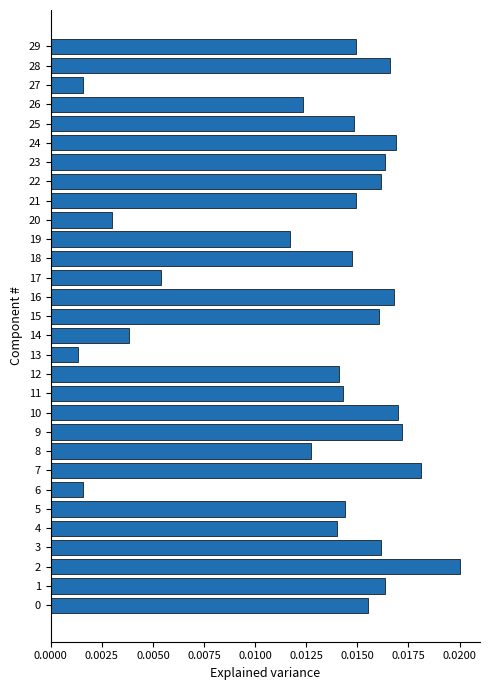

How many bars are there in total?

30